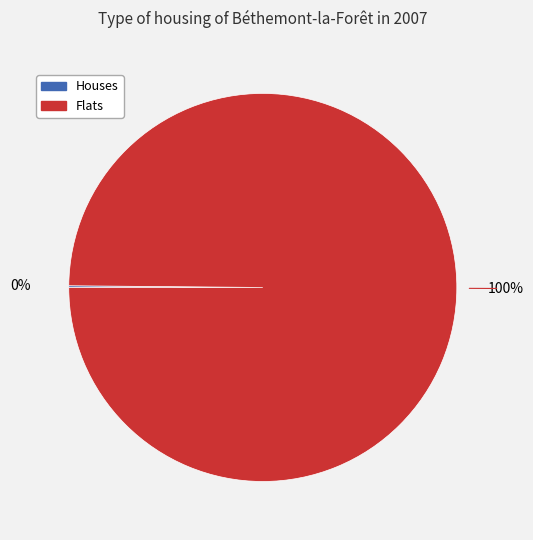

Is there a majority slice in this chart?

Yes